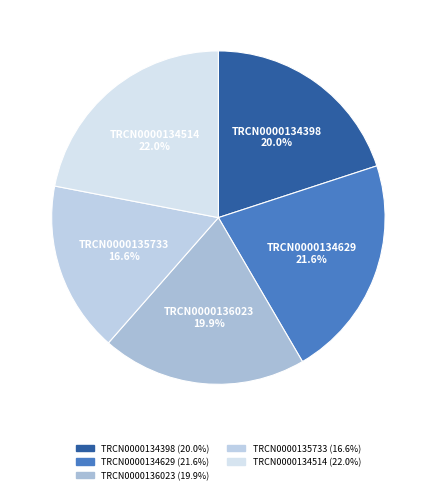

Which has a higher value, TRCN0000134629 or TRCN0000134398?

TRCN0000134629